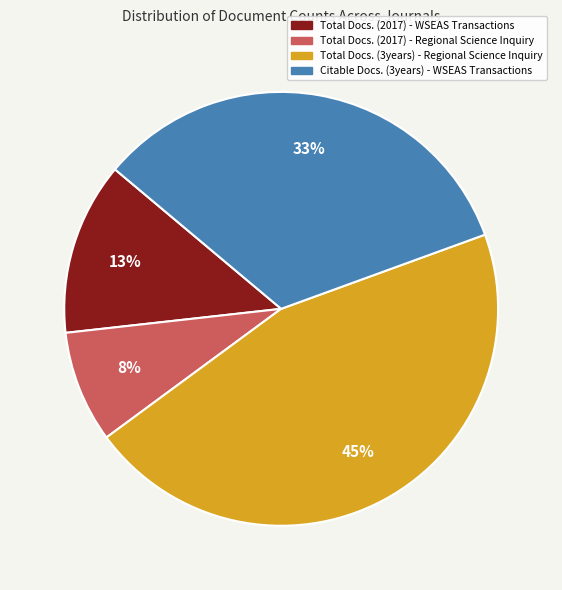

How many segments does this pie chart have?

4